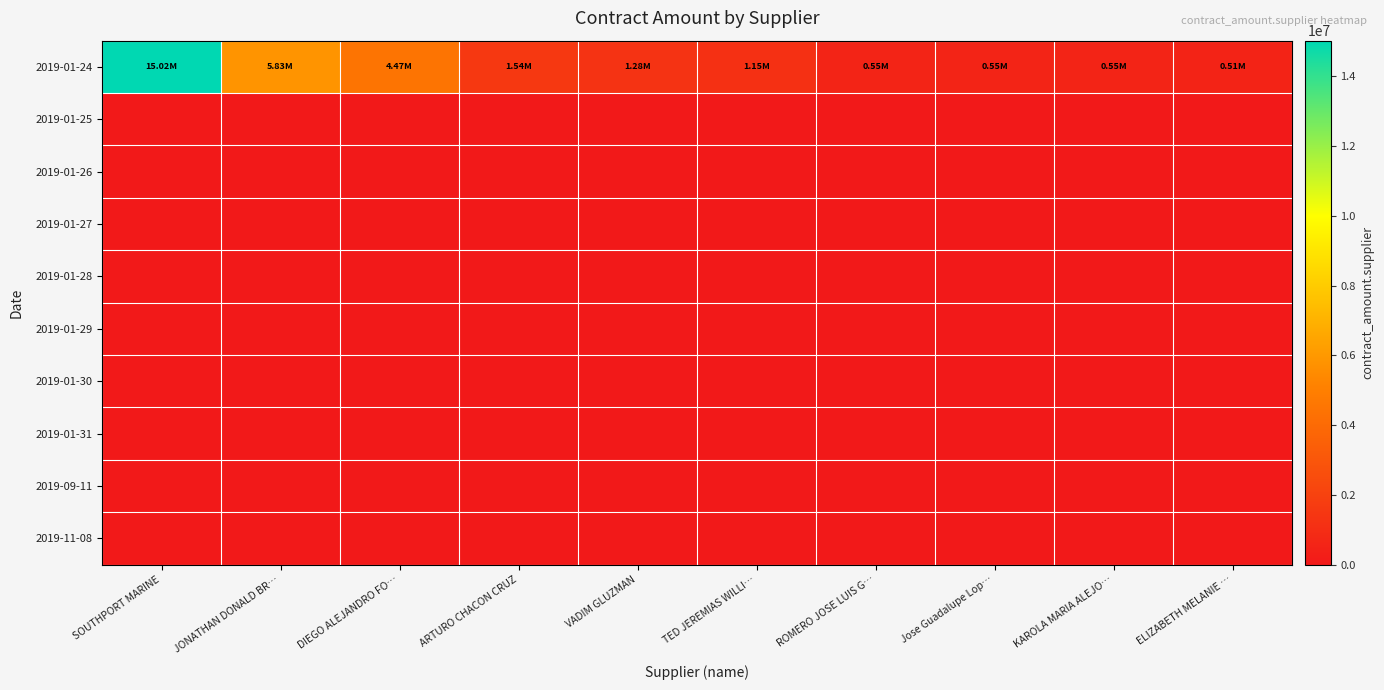

How many distinct data groups are displayed?

10